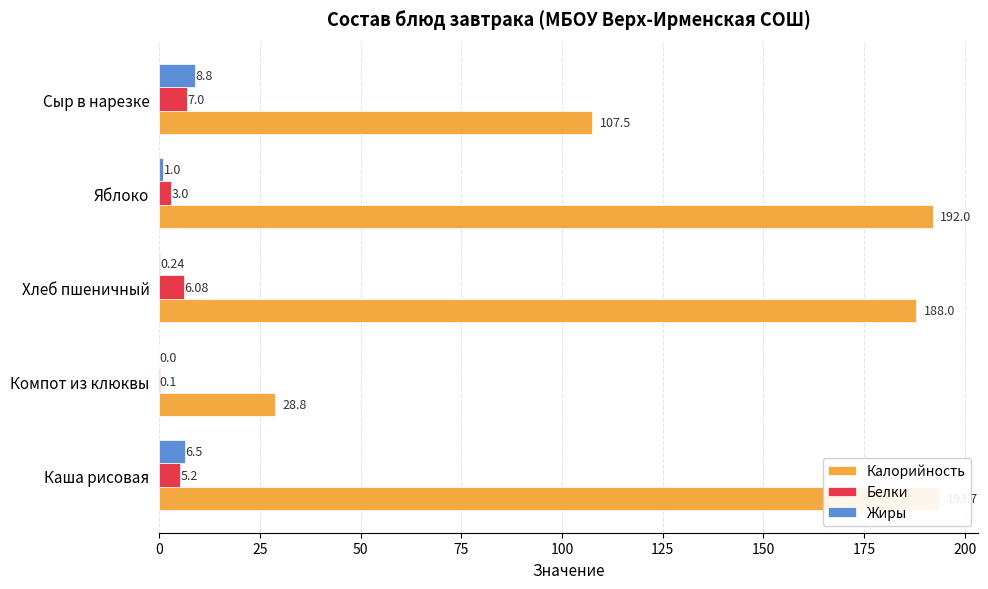

What is the lowest value of the Калорийность series?

28.8